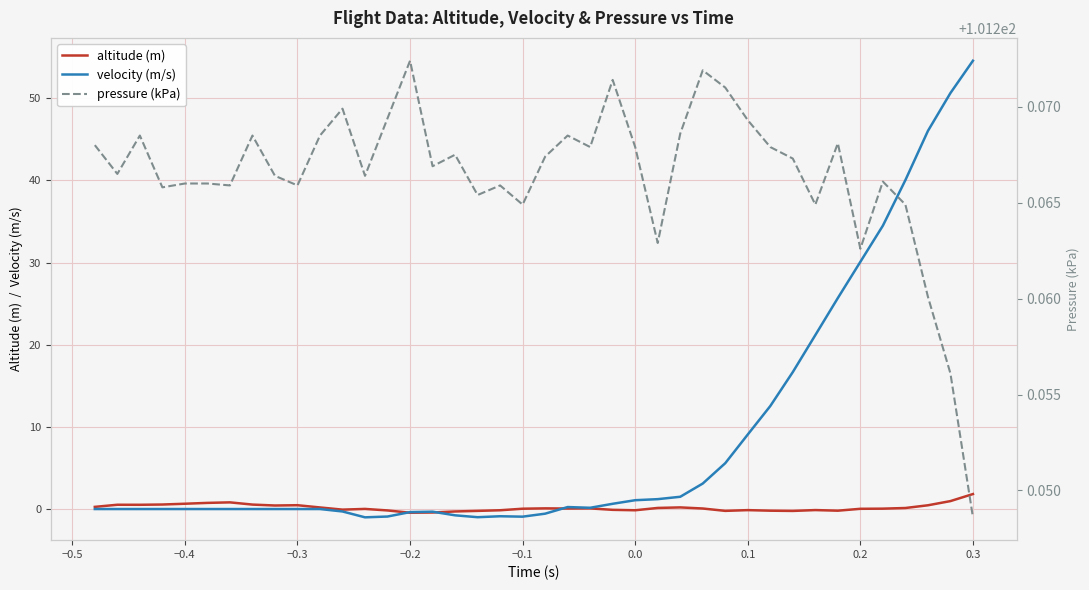

Reading left to right, extract all data points from this chart.

altitude (m): 0.3	0.5	0.5	0.5	0.6	0.7	0.8	0.5	0.4	0.5	0.2	-0.1	0.0	-0.2	-0.4	-0.4	-0.3	-0.2	-0.1	0.0	0.1	0.1	0.1	-0.1	-0.1	0.1	0.2	0.1	-0.2	-0.1	-0.2	-0.2	-0.1	-0.2	0.0	0.0	0.1	0.5	1.0	1.8
velocity (m/s): 0.0	0.0	0.0	0.0	0.0	0.0	0.0	0.0	0.0	0.0	0.0	-0.3	-1.0	-0.9	-0.4	-0.3	-0.8	-1.0	-0.9	-0.9	-0.6	0.2	0.2	0.6	1.1	1.2	1.5	3.1	5.6	9.1	12.5	16.7	21.2	25.7	30.1	34.5	40.0	46.0	50.6	54.6
pressure (kPa): 101.3	101.3	101.3	101.3	101.3	101.3	101.3	101.3	101.3	101.3	101.3	101.3	101.3	101.3	101.3	101.3	101.3	101.3	101.3	101.3	101.3	101.3	101.3	101.3	101.3	101.3	101.3	101.3	101.3	101.3	101.3	101.3	101.3	101.3	101.3	101.3	101.3	101.3	101.3	101.2